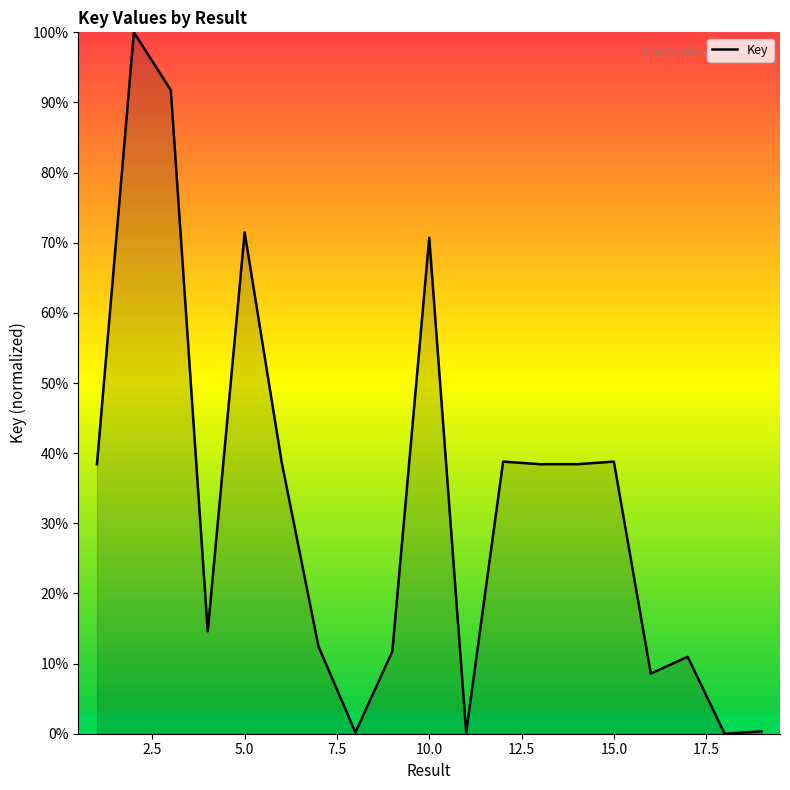

How many lines are shown in the chart?

1